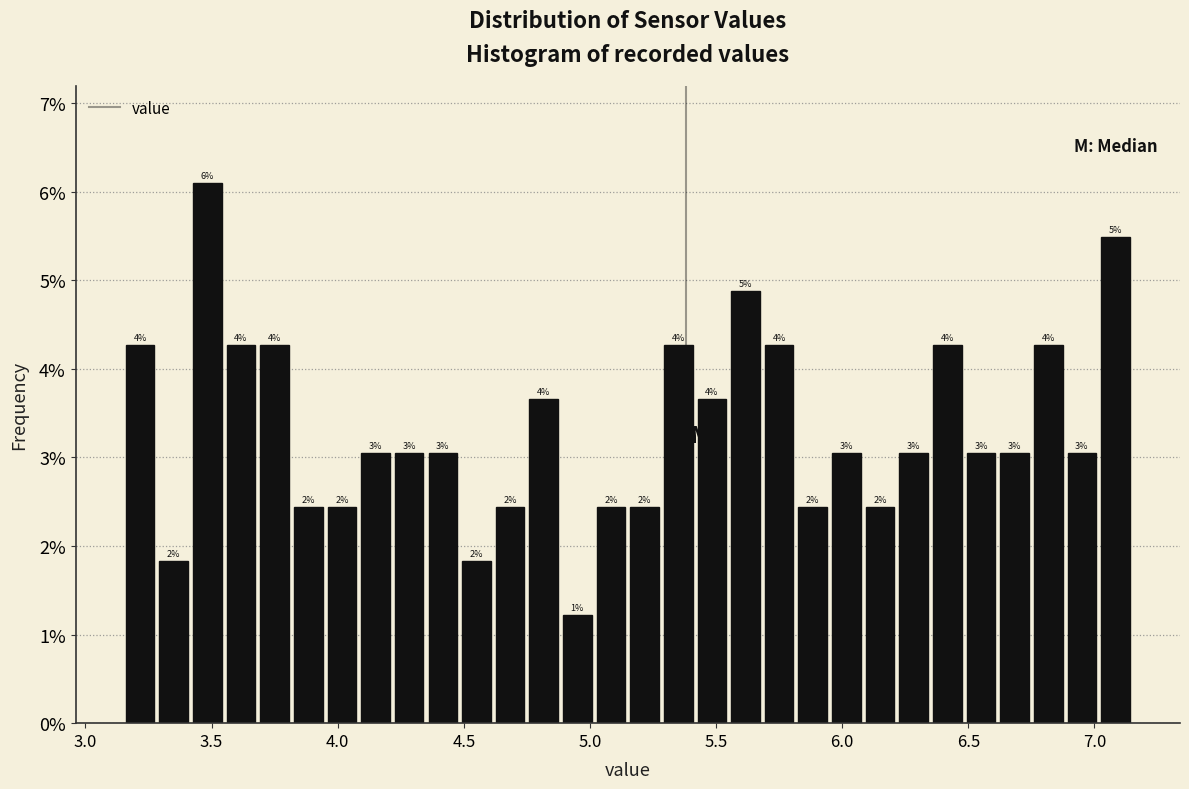

Around what value on the x-axis is the tallest bar? Give the approximate position of its centre, as read against the axis.

3.50